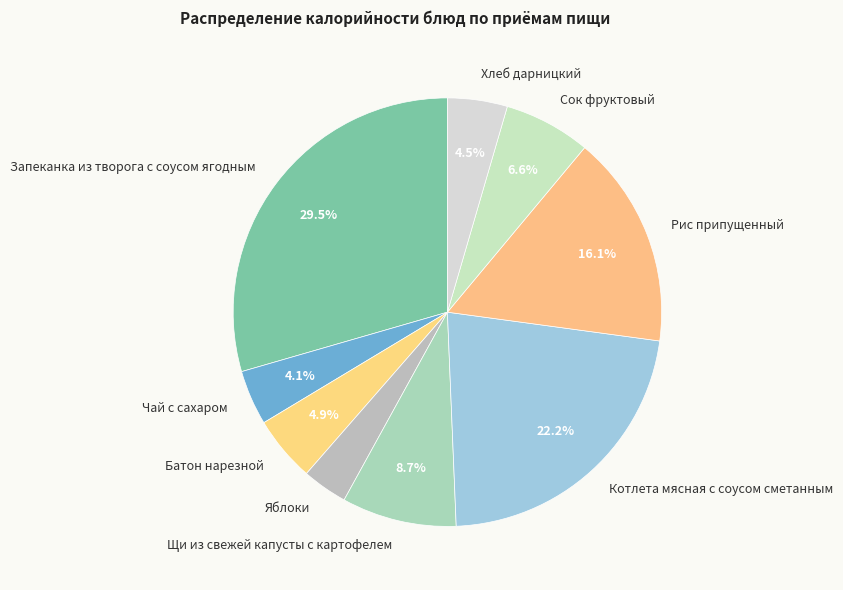

Count the number of slices in the pie.

9